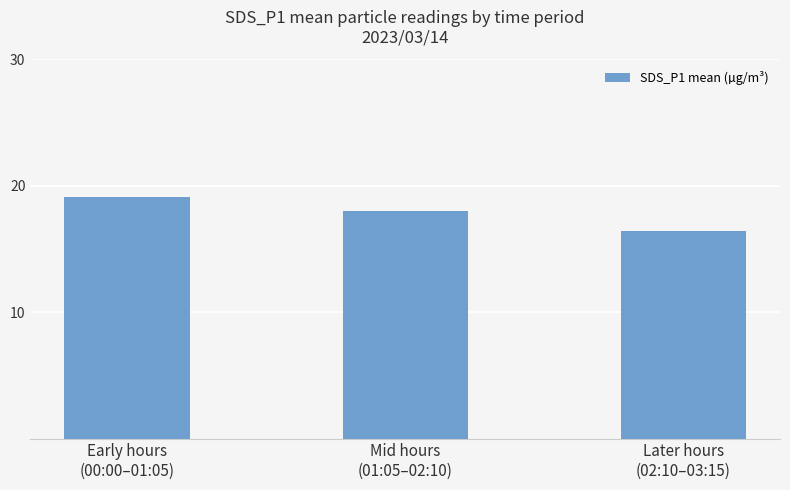

What is the minimum value shown in the chart?

16.4